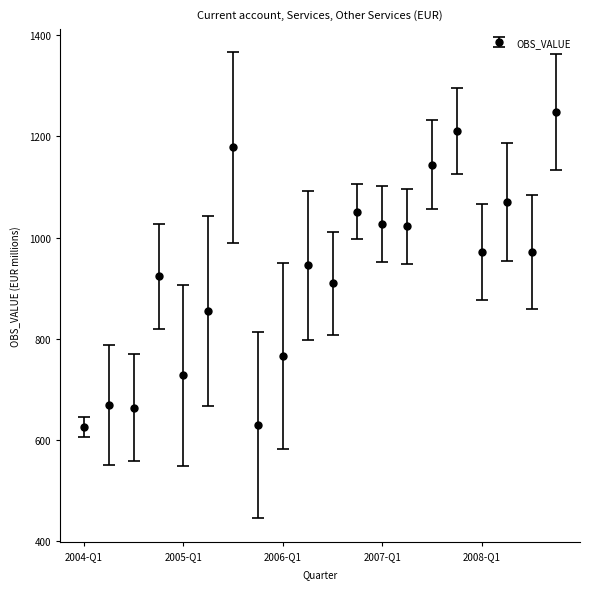

What is the smallest value displayed?

624.6